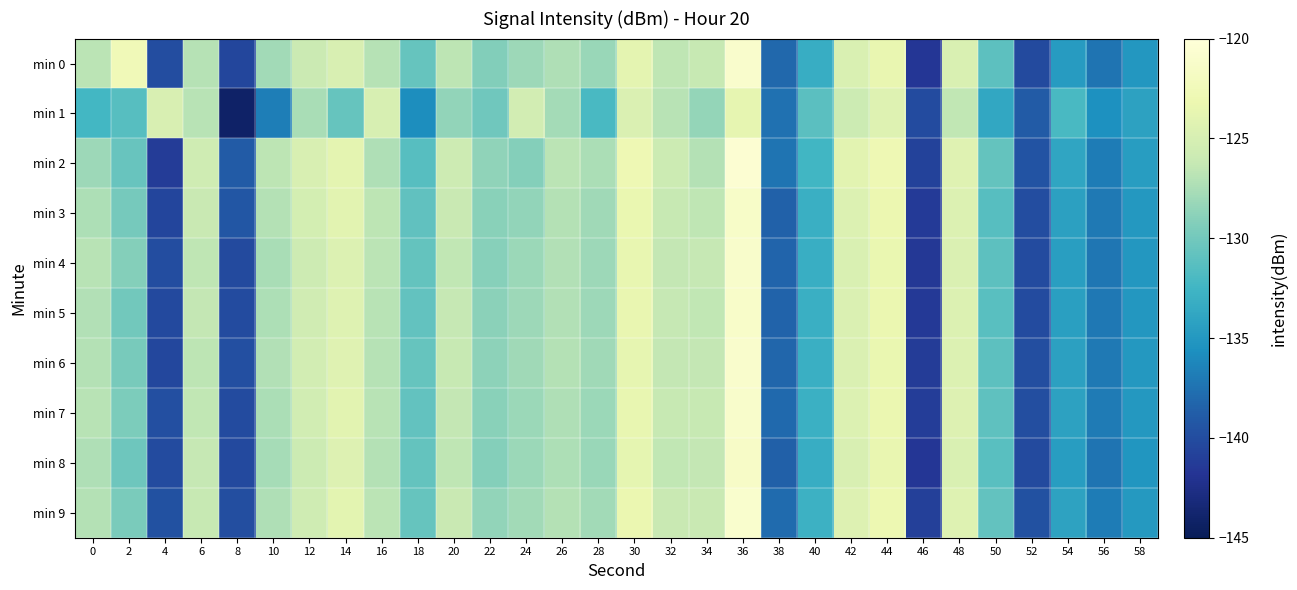

Which has a higher value, 8 or 56?

56